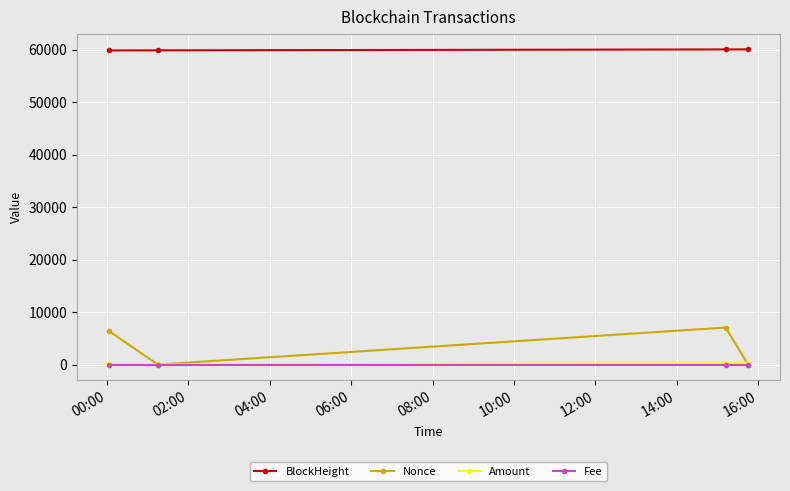

True or false: Nonce and BlockHeight cross at least once.

False